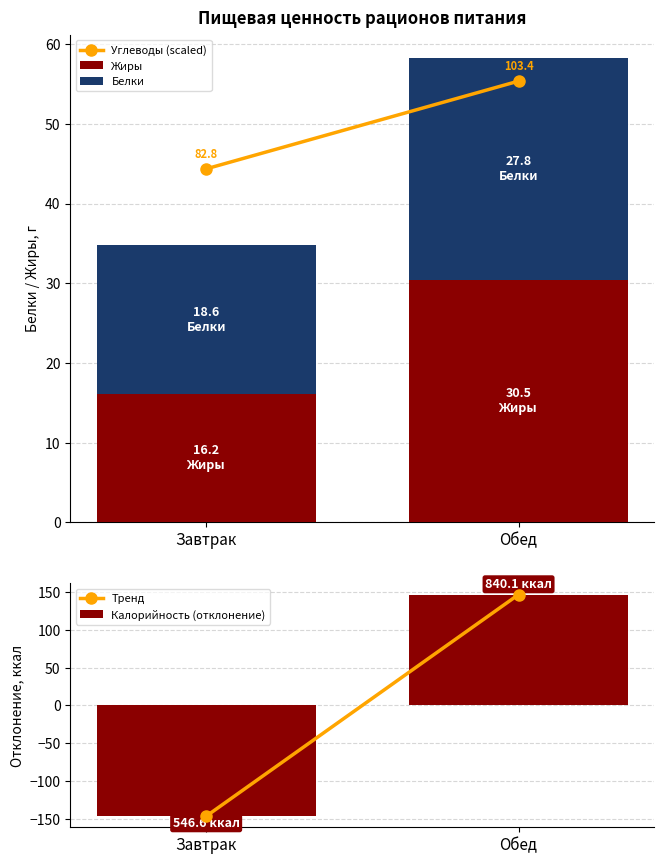

Where is Углеводы (scaled) nearest to the value 49?

Завтрак